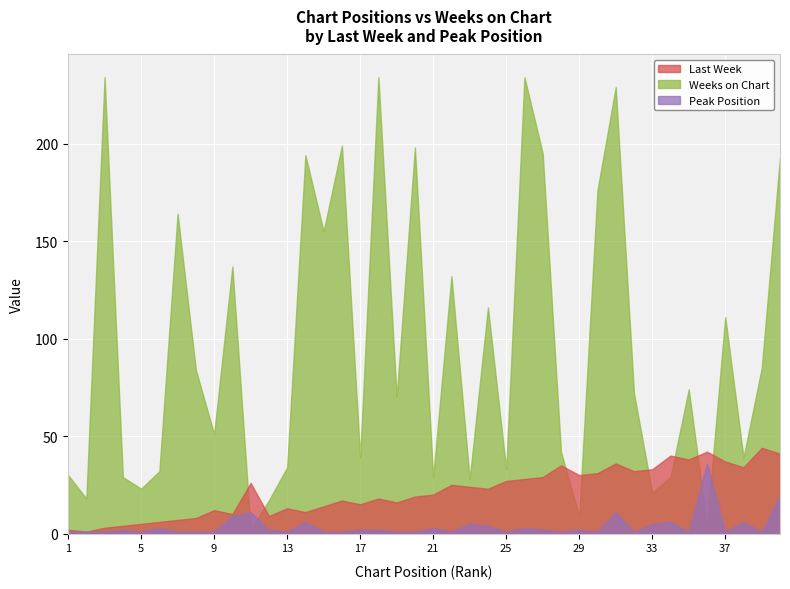

What is the highest value of the Peak Position series?

36